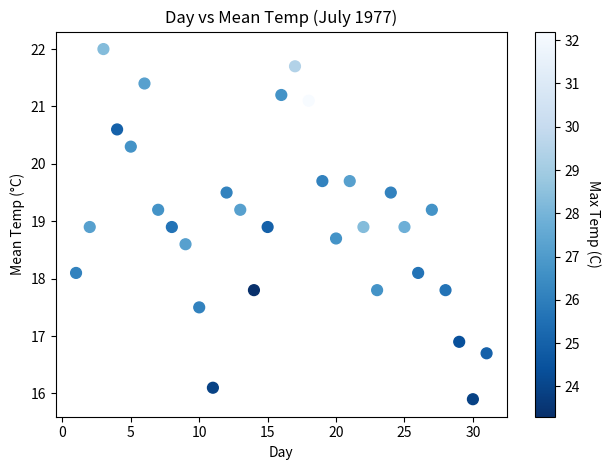

What is the range of Y values (max minus min)?

6.1